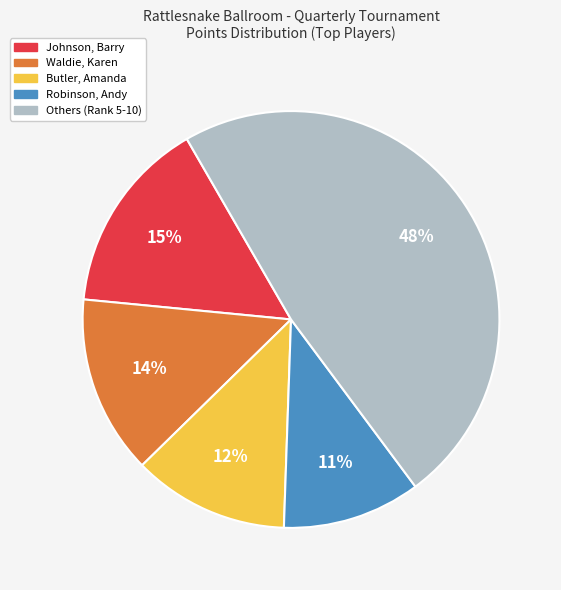

Count the number of slices in the pie.

5